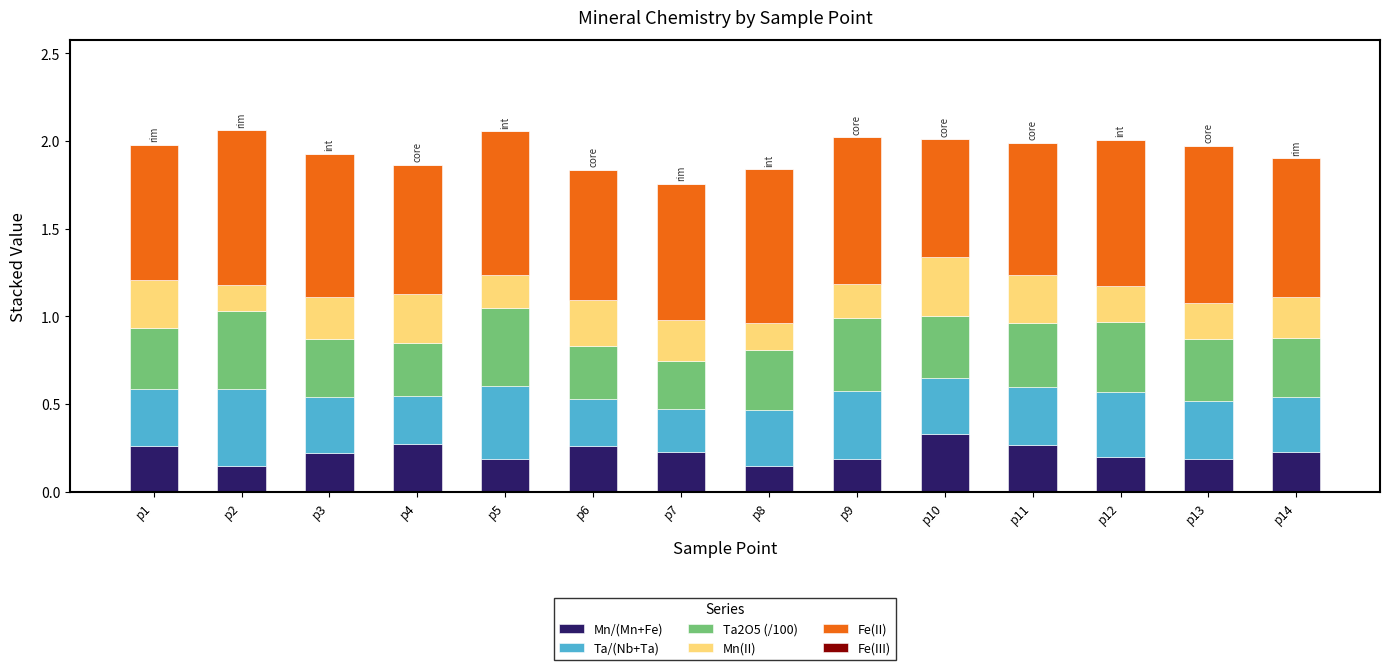

What is the sum of all Mn/(Mn+Fe) values?

3.1